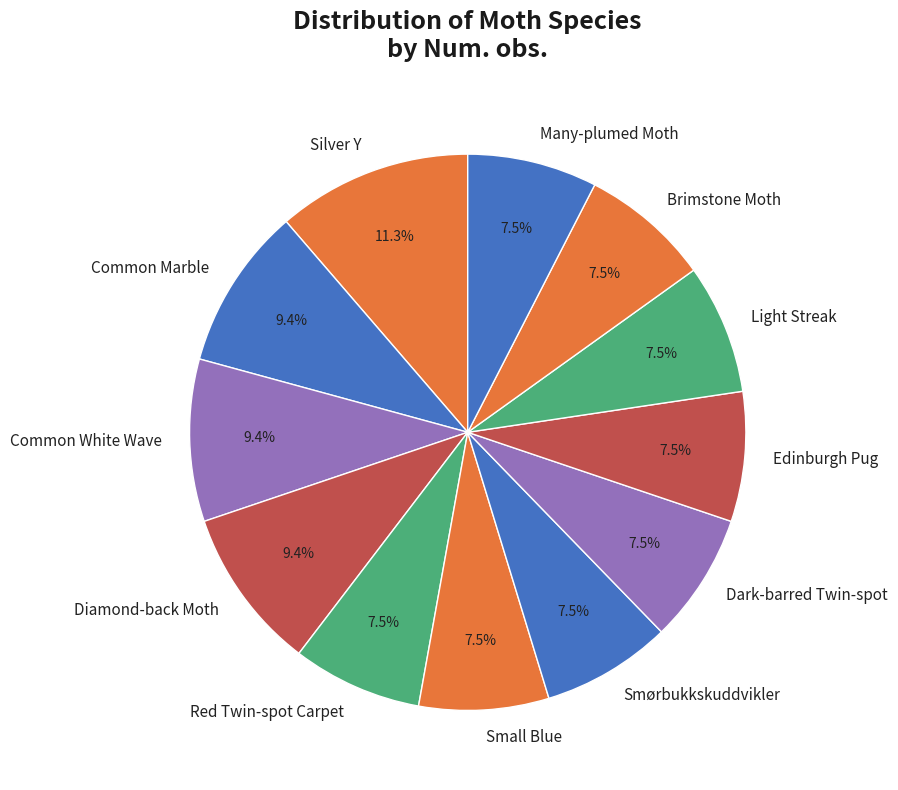

How many slices are in this pie chart?

12